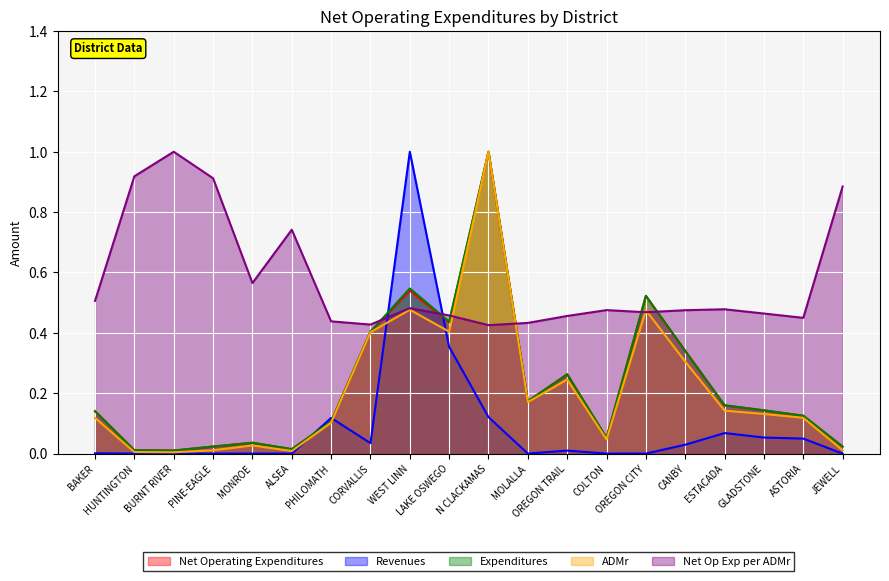

What is the difference between the second highest and second lowest values in the Net Op Exp per ADMr series?

0.5